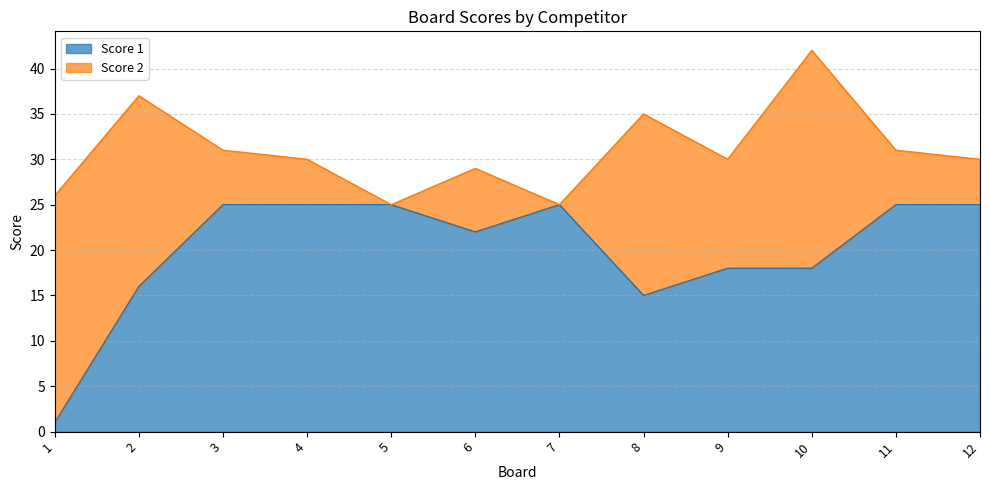

Which has a higher value, 4 or 10?

4